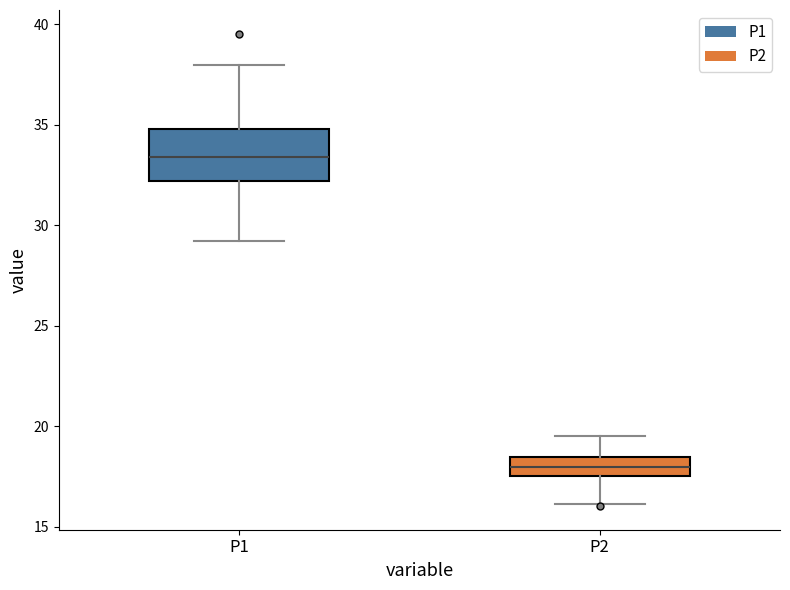

Reading left to right, transcribe this box plot: for each box, give where its median line is, the range the box spans, and where its two whiskers end, as read against the y-axis. The values are not printed on the chart, so give them approximately, as read against the axis.

P1: median 33.5, box 32.0 to 35.0, whiskers 29.0 to 38.0
P2: median 18.0, box 17.5 to 18.5, whiskers 16.0 to 19.5